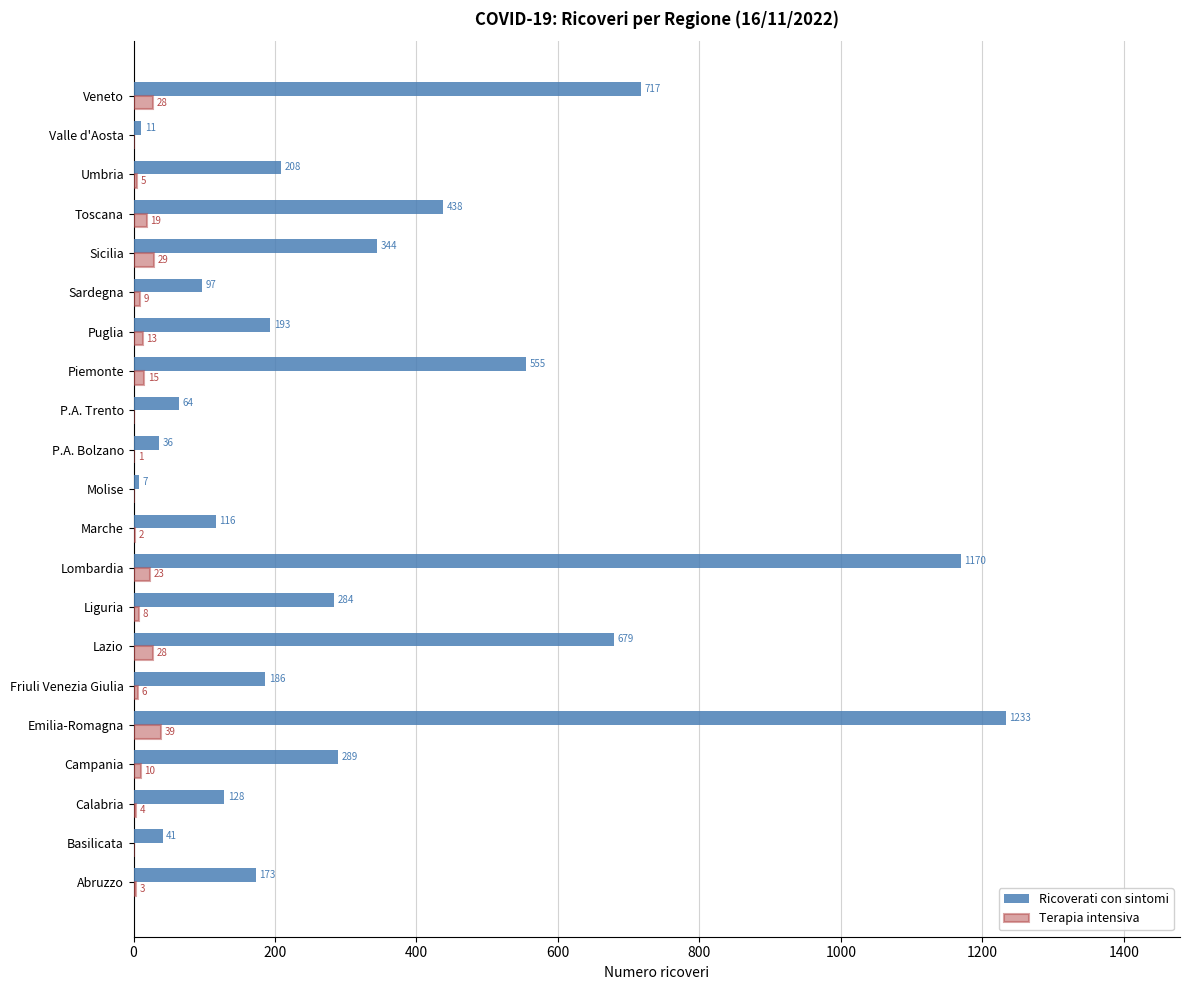

What is the highest value of the Terapia intensiva series?

39